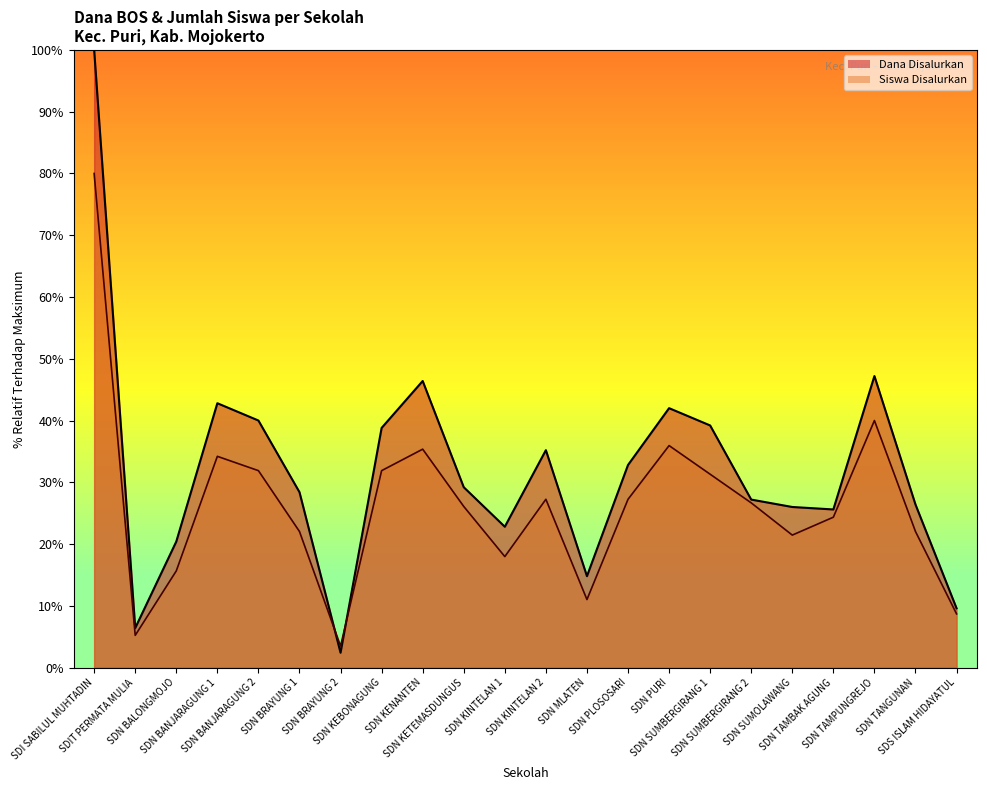

List the series in order of their overall mean, lowest first.

Siswa Disalurkan, Dana Disalurkan